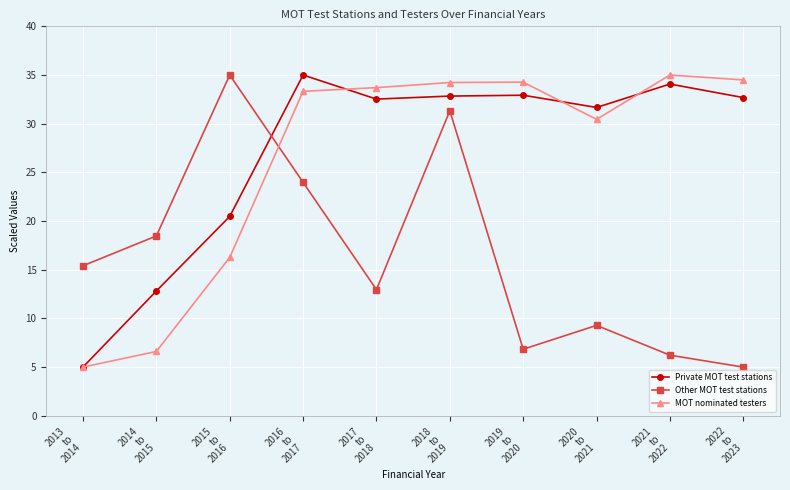

True or false: MOT nominated testers and Private MOT test stations cross at least once.

True